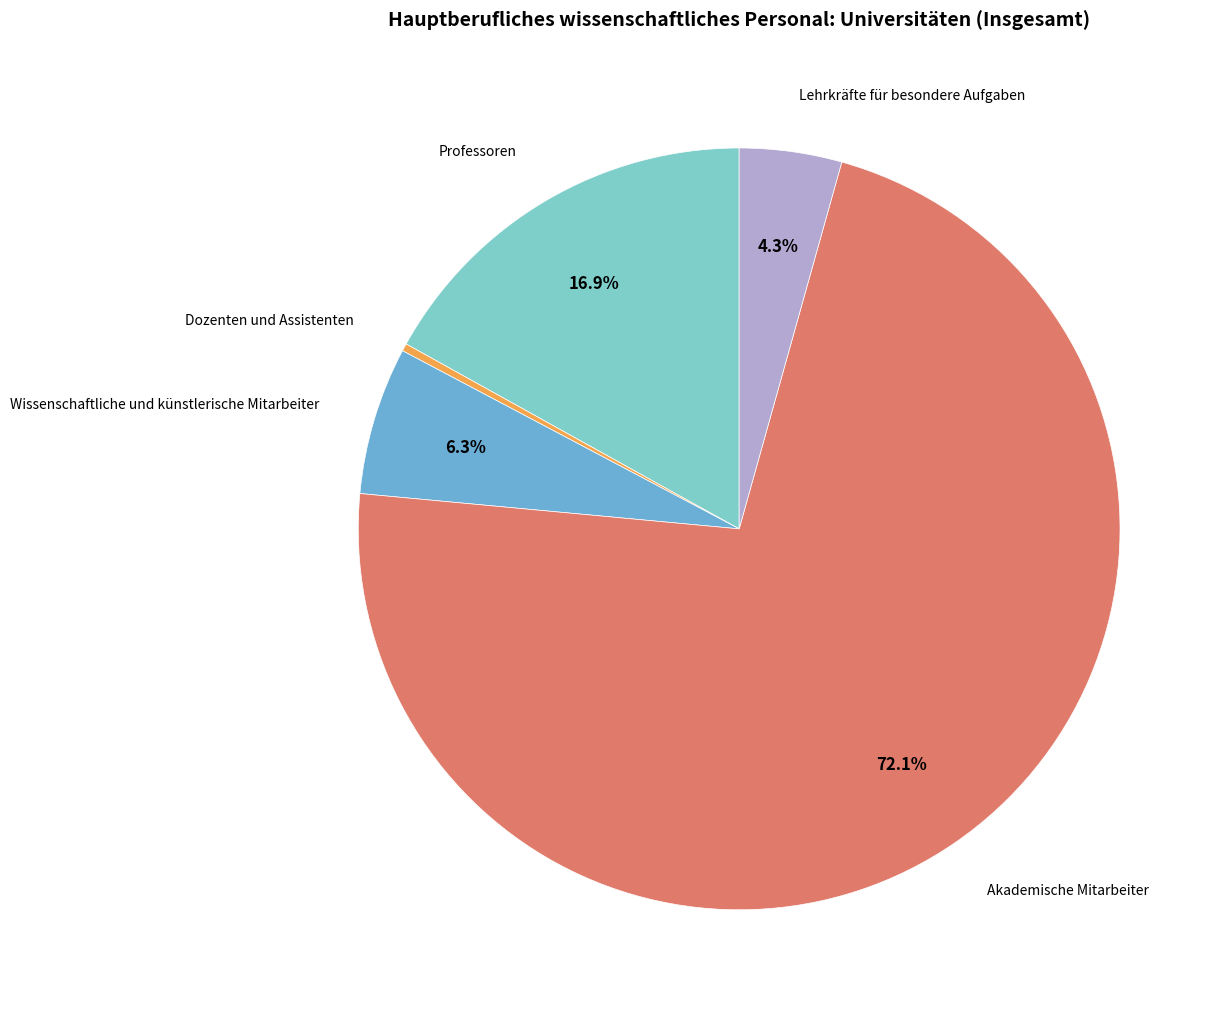

To the nearest percent, what is the average slice percentage?

20%